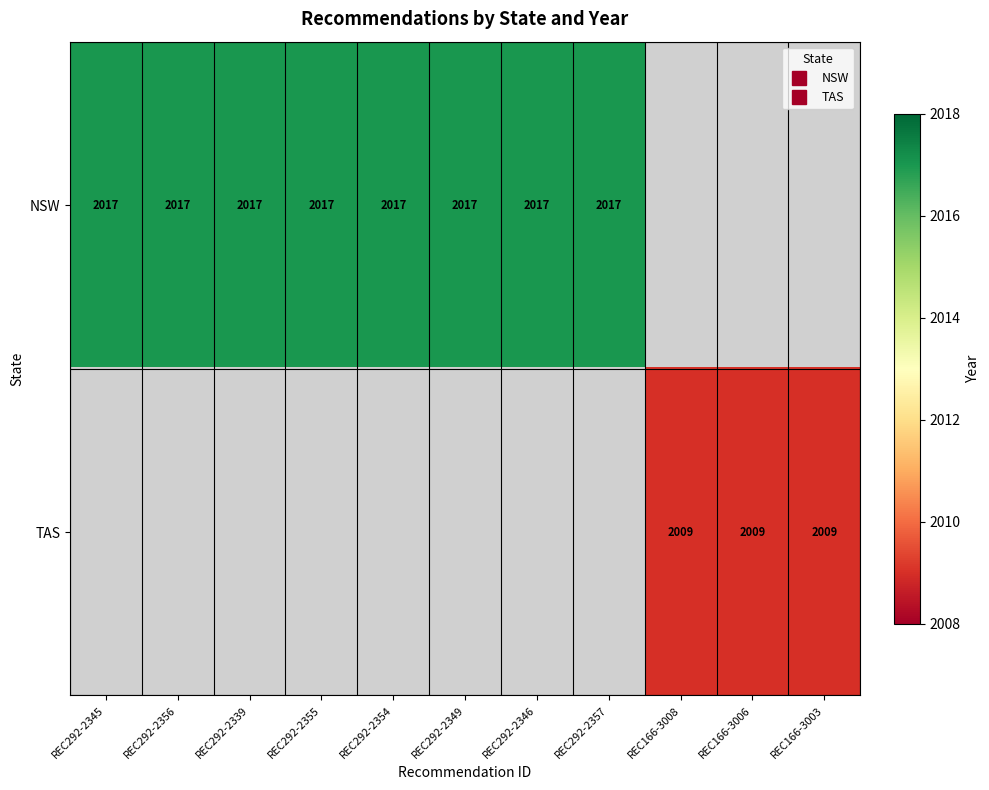

Between REC292-2346 and REC292-2357, which is larger?

REC292-2346